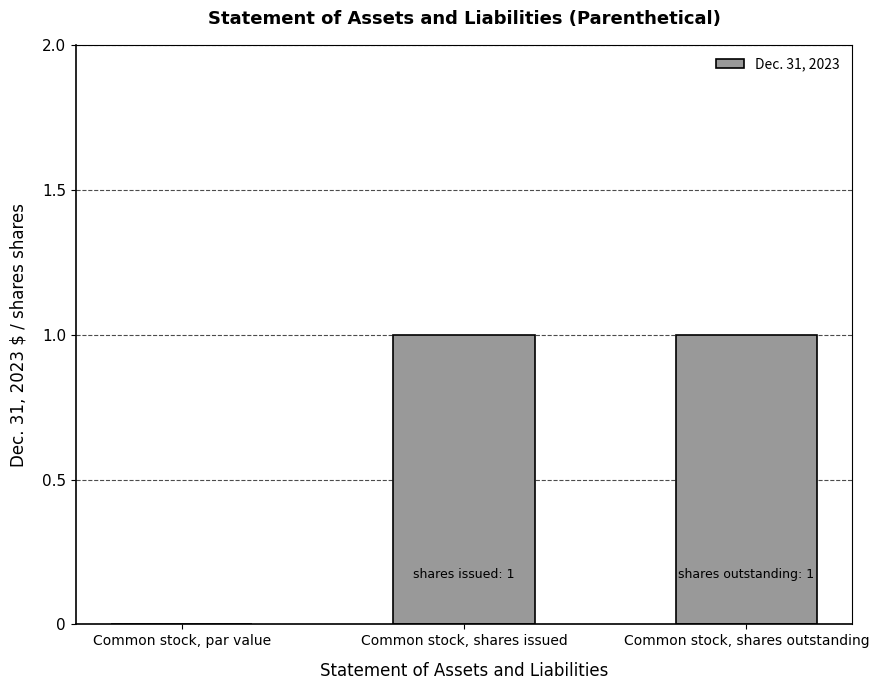

What is the change in value from Common stock, par value to Common stock, shares outstanding?

+1